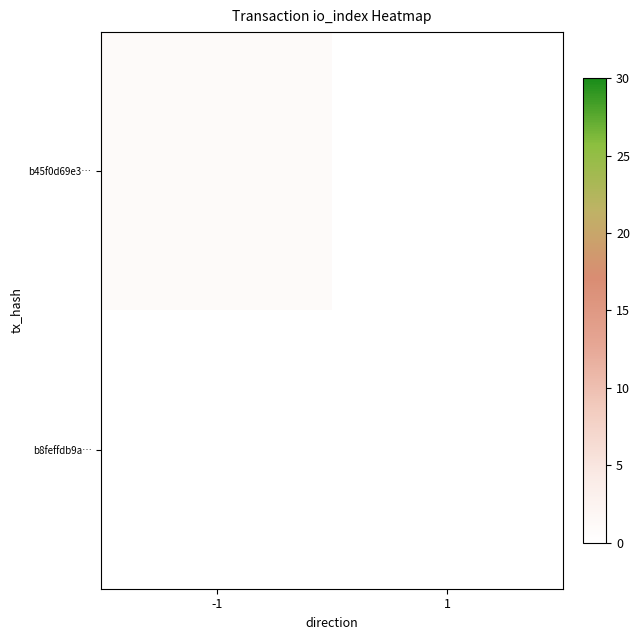

At 1, list the series in order from largest to smallest.

b45f0d69e3…, b8feffdb9a…